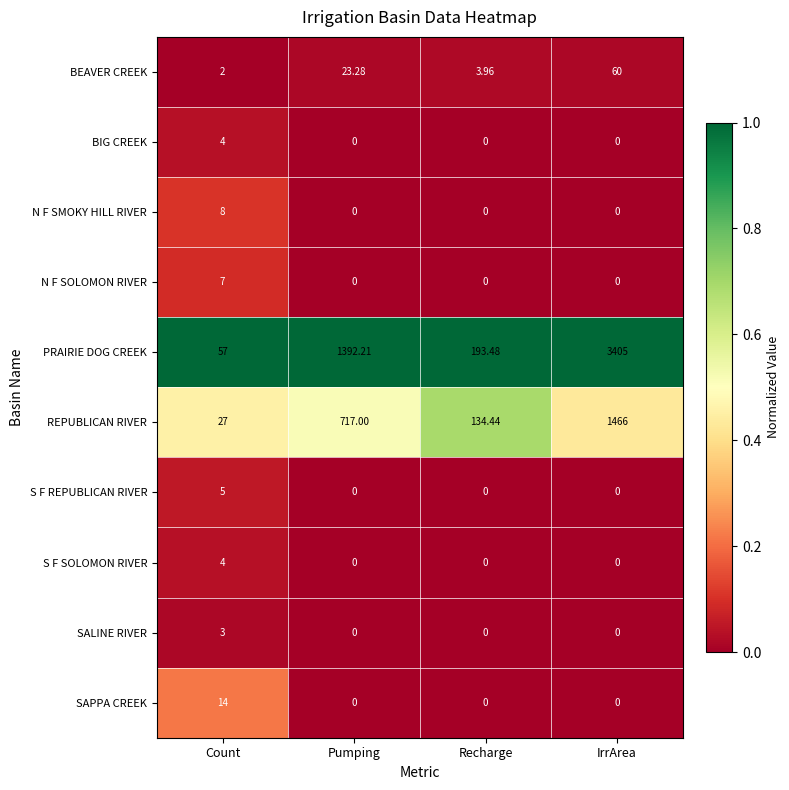

At which label does REPUBLICAN RIVER reach its minimum?

Count